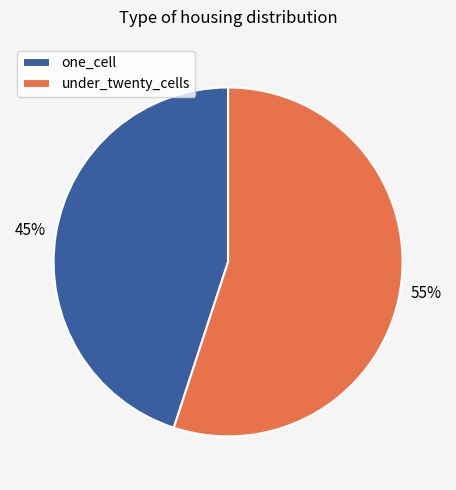

Is one_cell the majority of the pie?

No